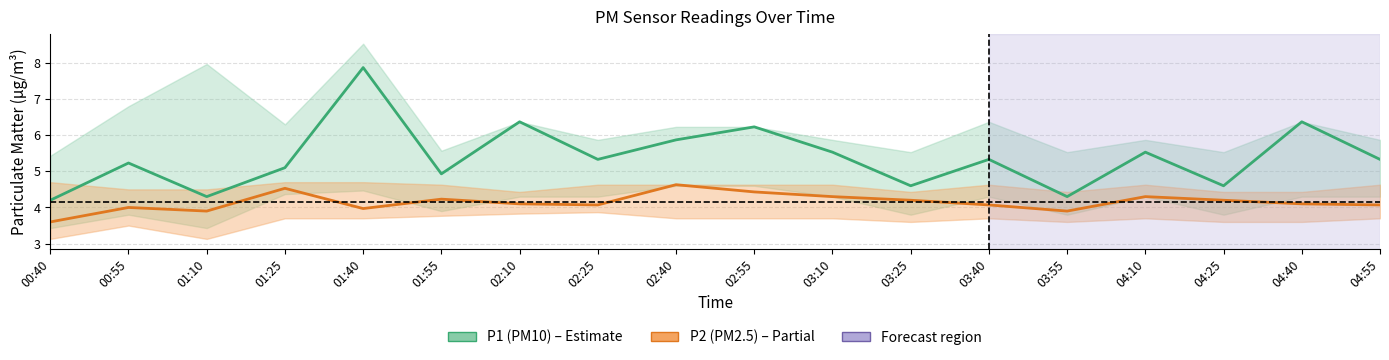

List the series in order of their overall mean, highest first.

P1 (PM10), P2 (PM2.5)